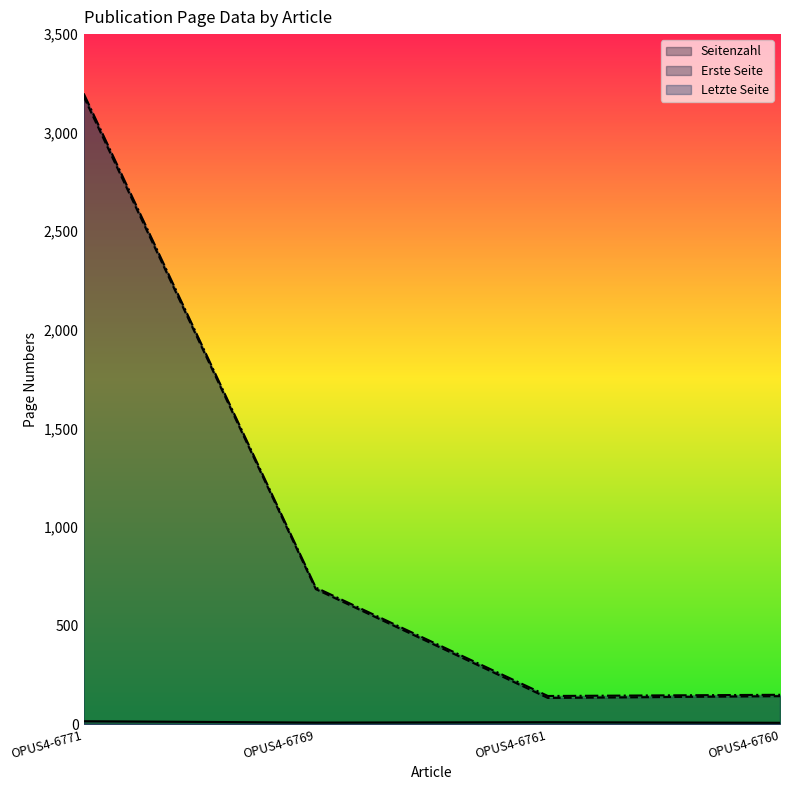

What is the smallest value displayed?

7